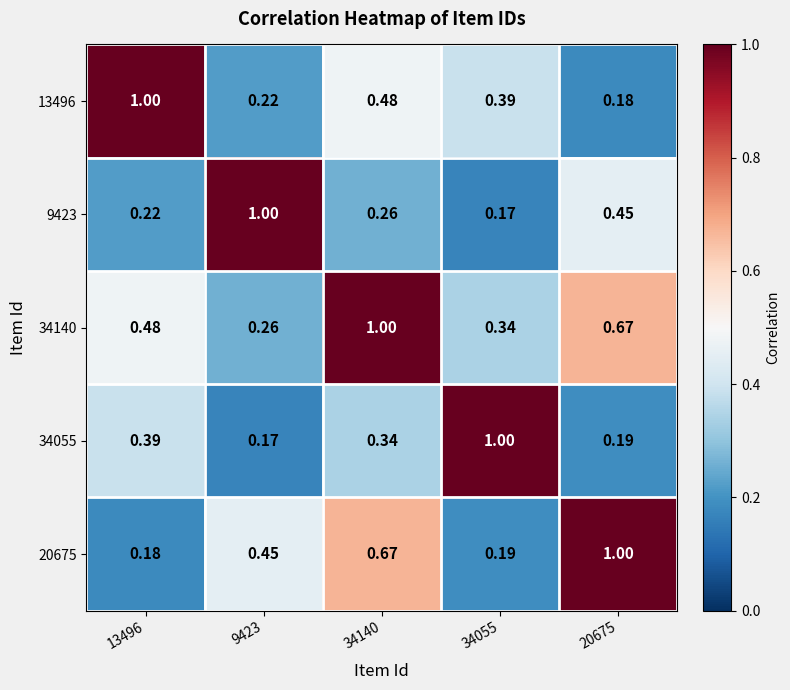

Is the value of 34140 at 34055 greater than the value of 9423 at 34140?

Yes